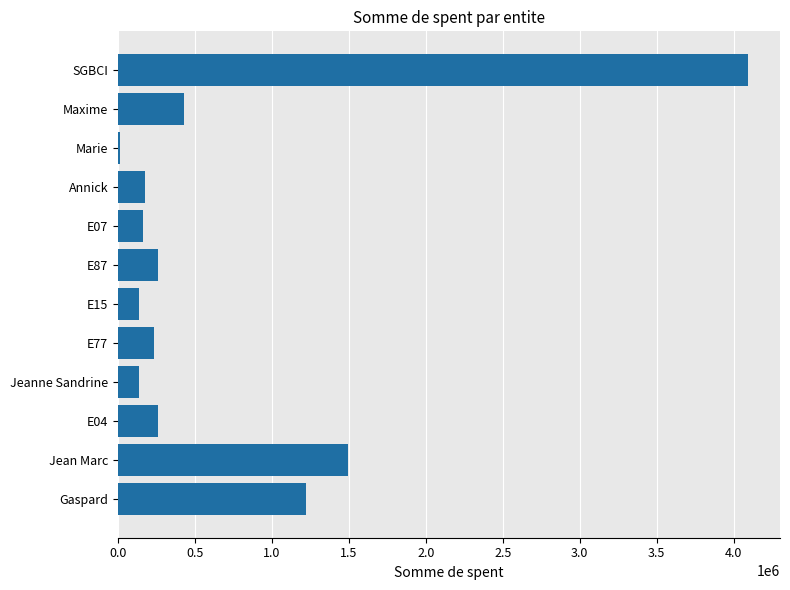

What is the approximate value at Gaspard?

1224970